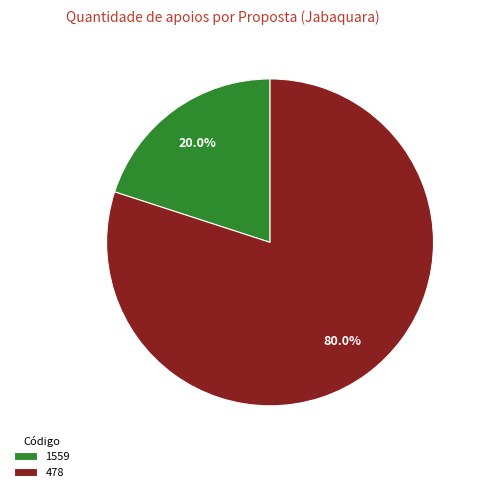

Between 1559 and 478, which is larger?

478